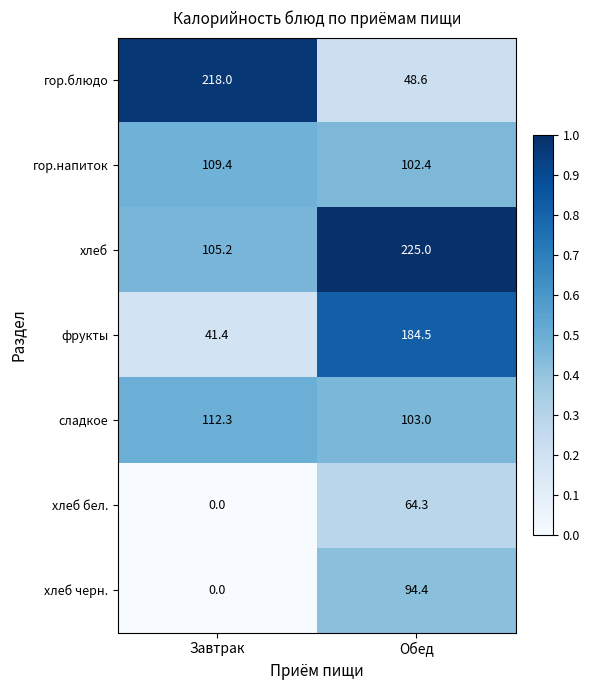

What is the total value across all series at Обед?

822.2